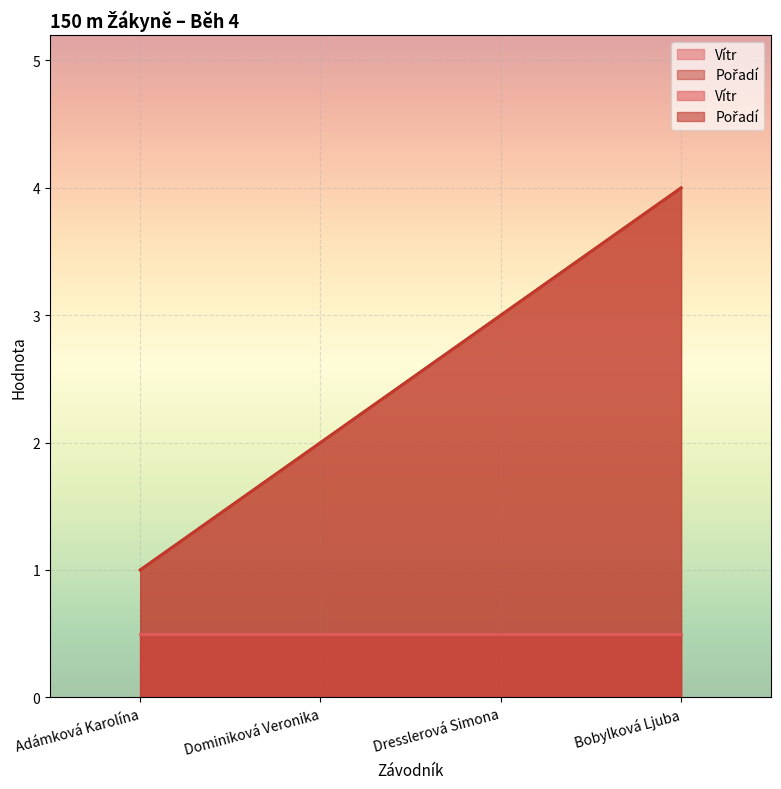

What is the label of the 1st point from the right?

Bobylková Ljuba